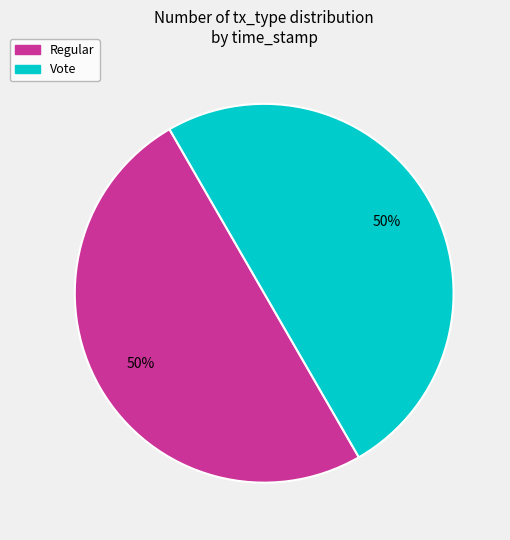

Approximately how many times larger is the value at Vote compared to Regular?

1.0